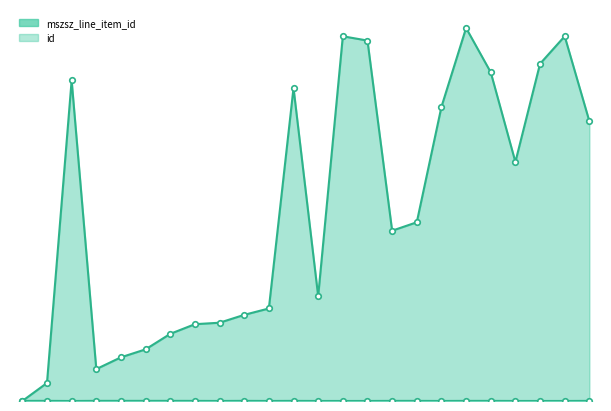

At which category does id reach its first local peak?

2